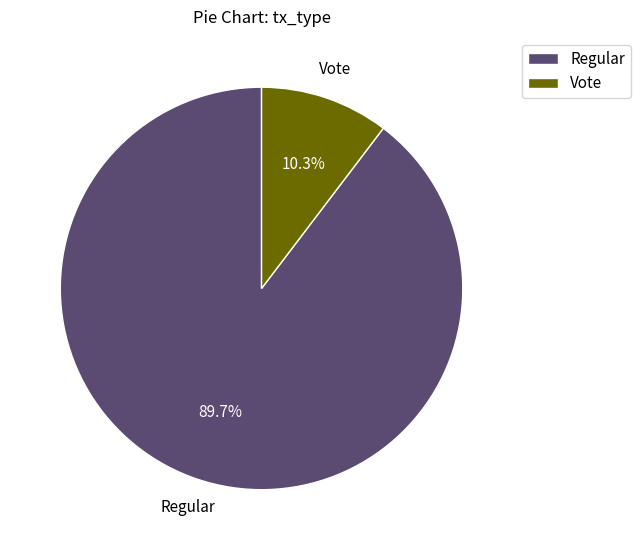

Count the number of slices in the pie.

2